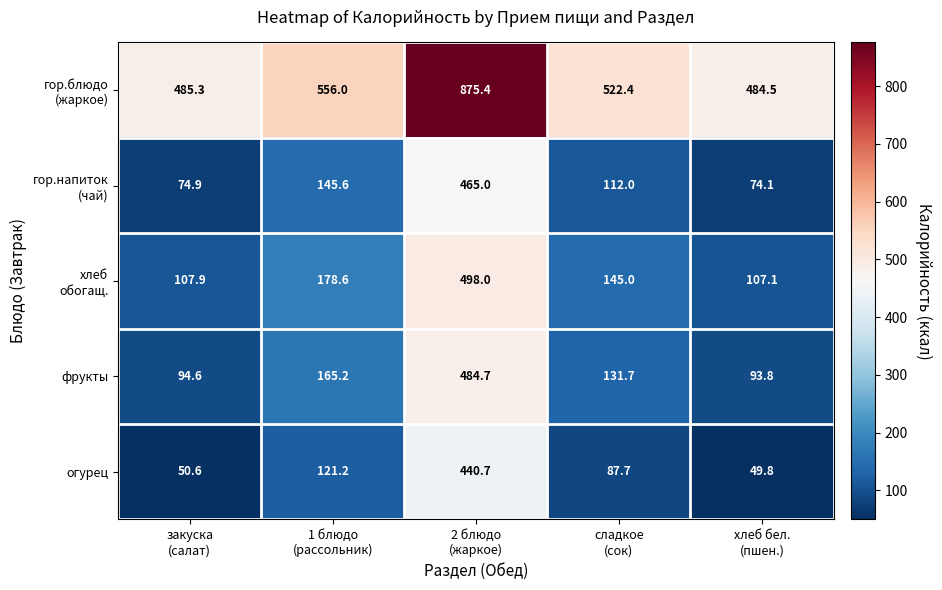

What is the average value of the фрукты series?

194.0